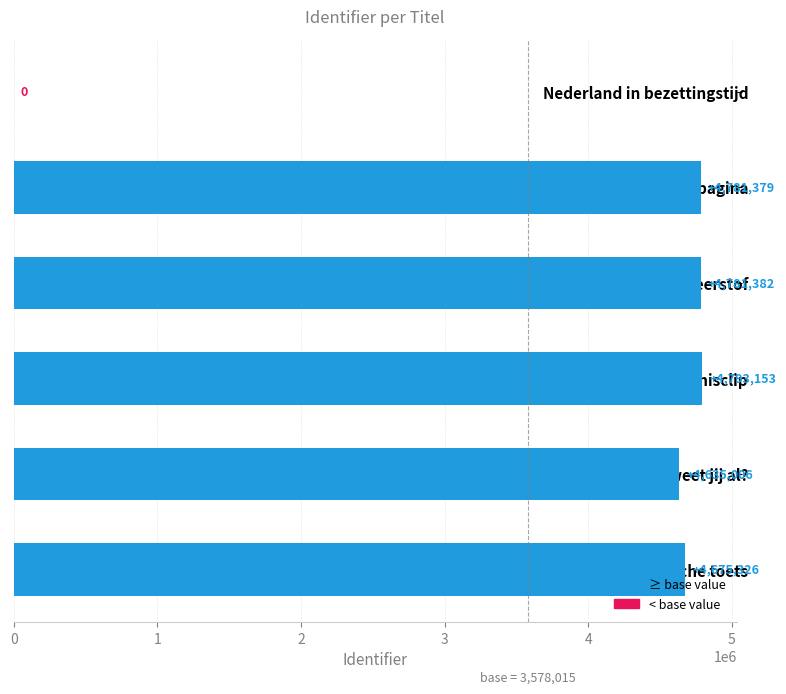

How many categories are shown in the chart?

6